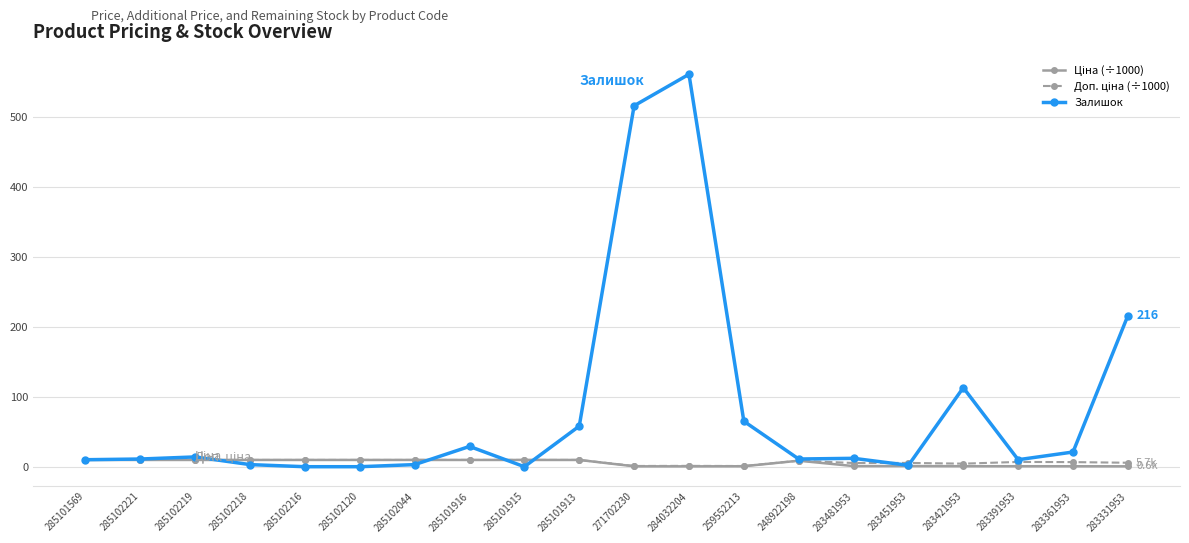

What is the maximum value shown in the chart?

561.0